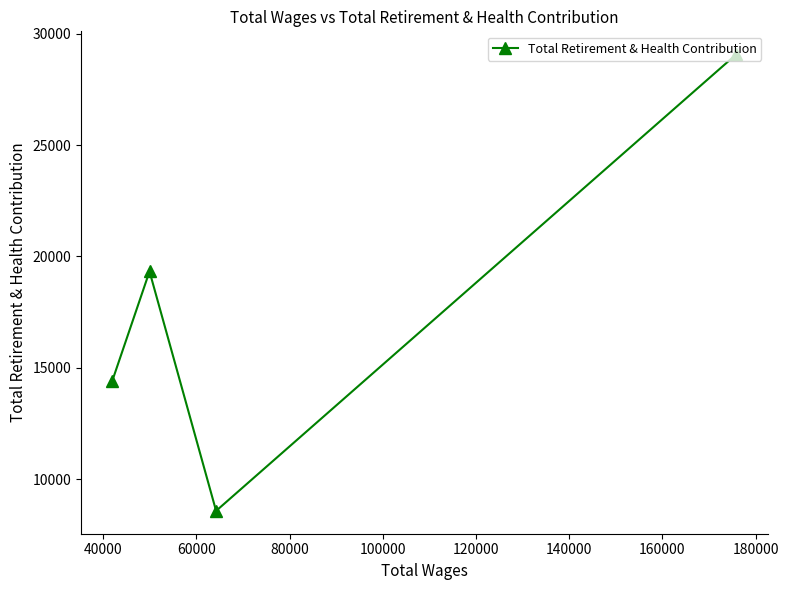

Reading right to left, extract all data points from this chart.

29079	8571	19324	14404